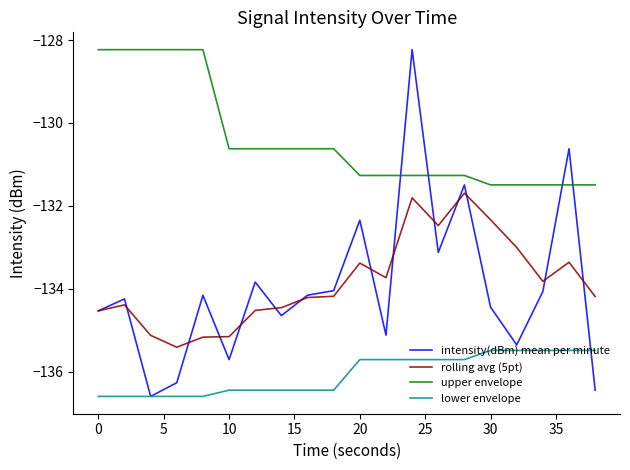

What is the lowest value of the lower envelope series?

-136.6